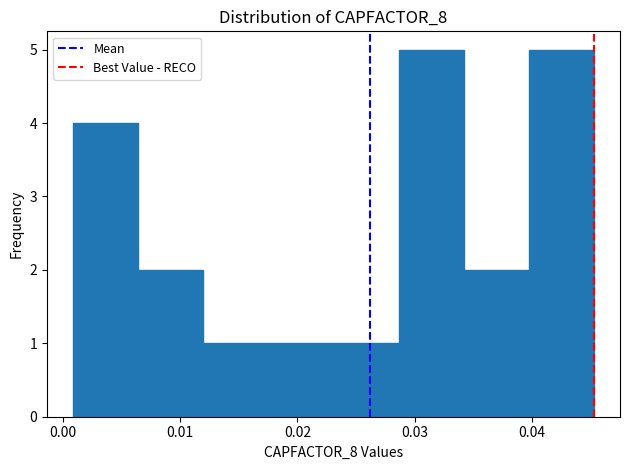

What is the height of the bar covering 0.040 to 0.045 on the x-axis? Neither the bar edges nor the heights are printed on the chart, so give them approximately, as read against the axes.

5